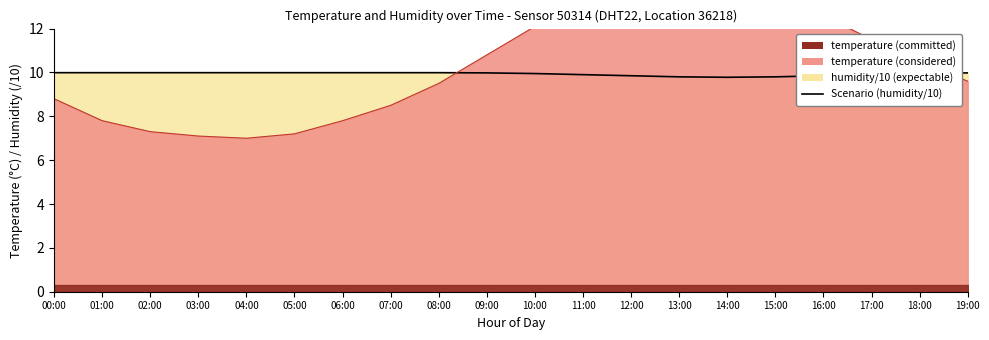

What is the value of the 8th point from the left?

10.0